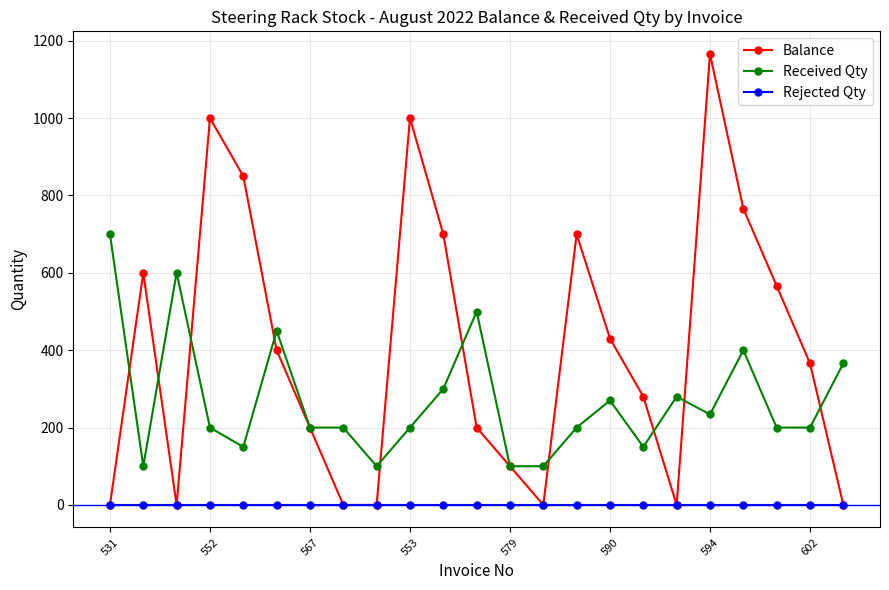

Reading left to right, what are all the values shown in this chart?

Balance: 0	600	0	1000	850	400	200	0	0	1000	700	200	100	0	700	430	280	0	1166	766	566	366	0
Received Qty: 700	100	600	200	150	450	200	200	100	200	300	500	100	100	200	270	150	280	234	400	200	200	366
Rejected Qty: 0	0	0	0	0	0	0	0	0	0	0	0	0	0	0	0	0	0	0	0	0	0	0